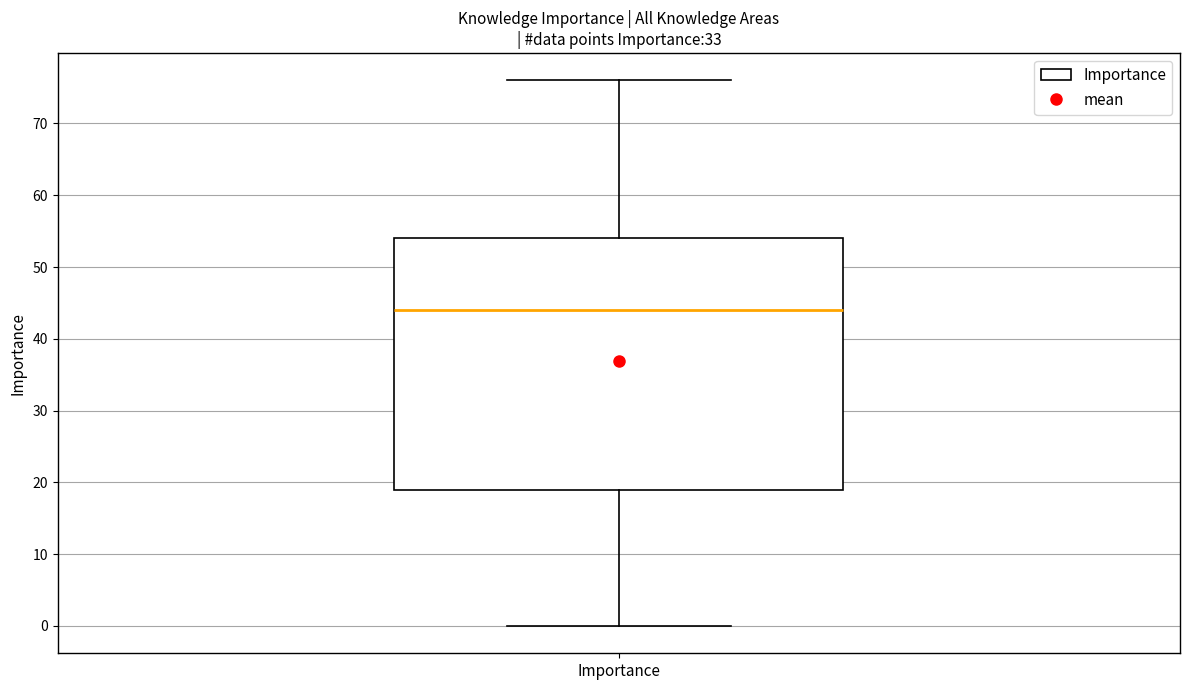

Transcribe this box plot: give where the median line is, the range the box spans, and where the two whiskers end, as read against the y-axis. The values are not printed on the chart, so give them approximately, as read against the axis.

median 44, box 19 to 54, whiskers 0 to 76